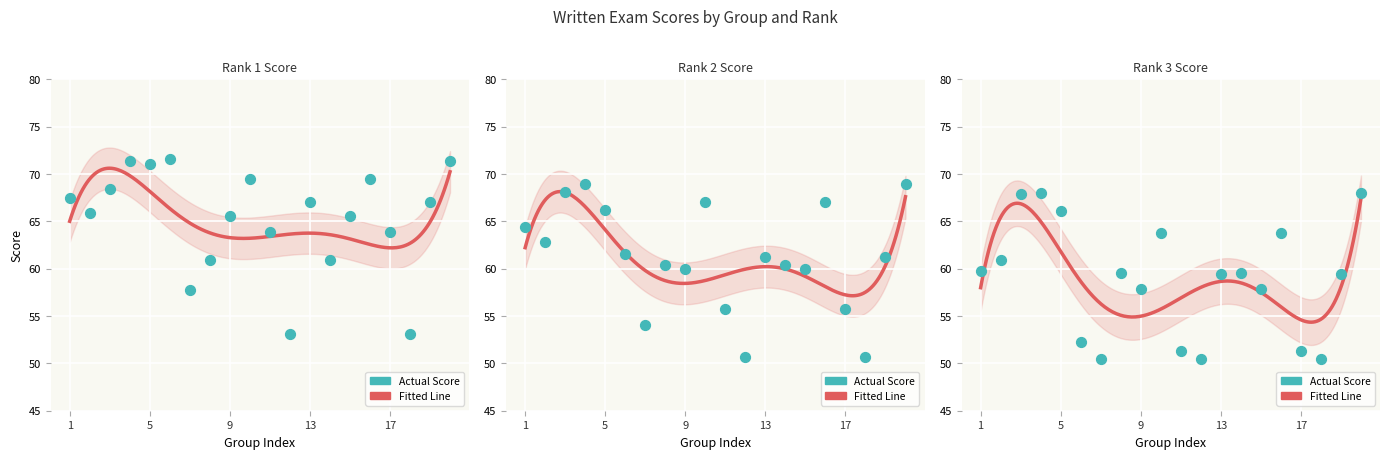

What is the total value across all series at 16?

200.3